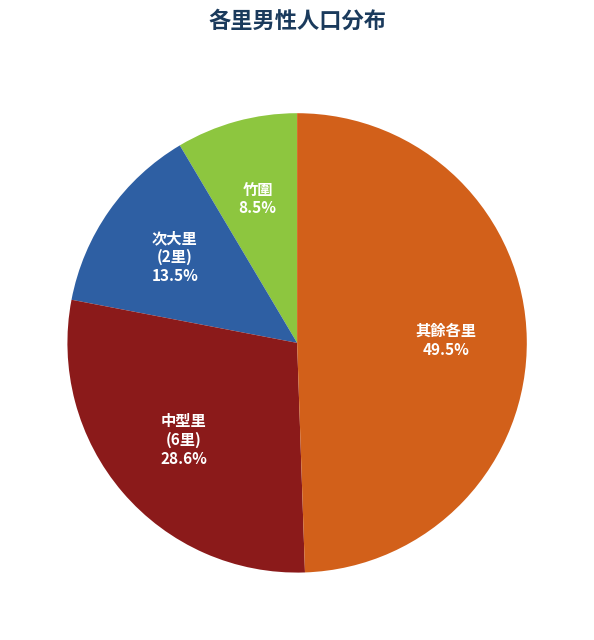

Is there any slice that represents more than half of the pie?

No